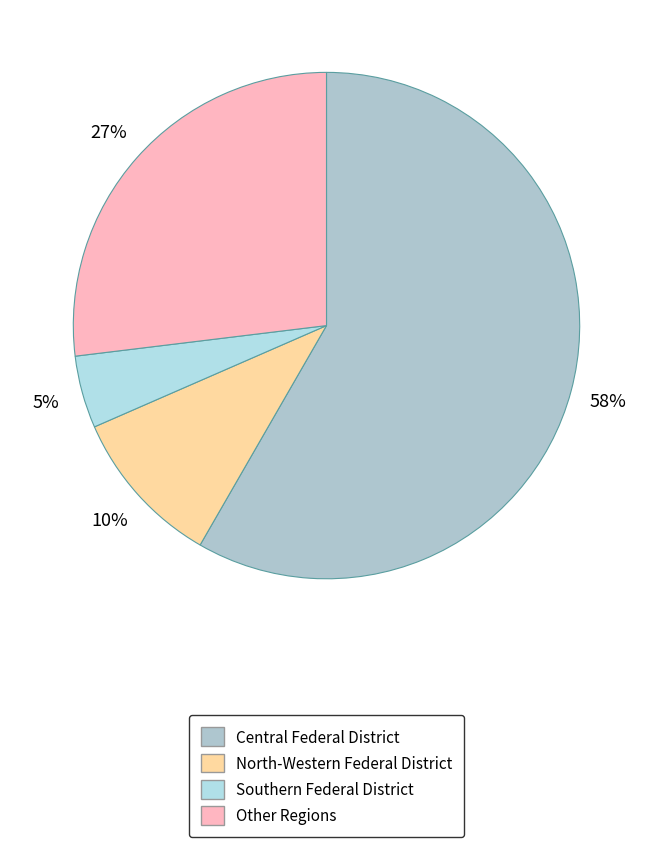

The Other Regions slice represents 36% of the pie. True or false?

False